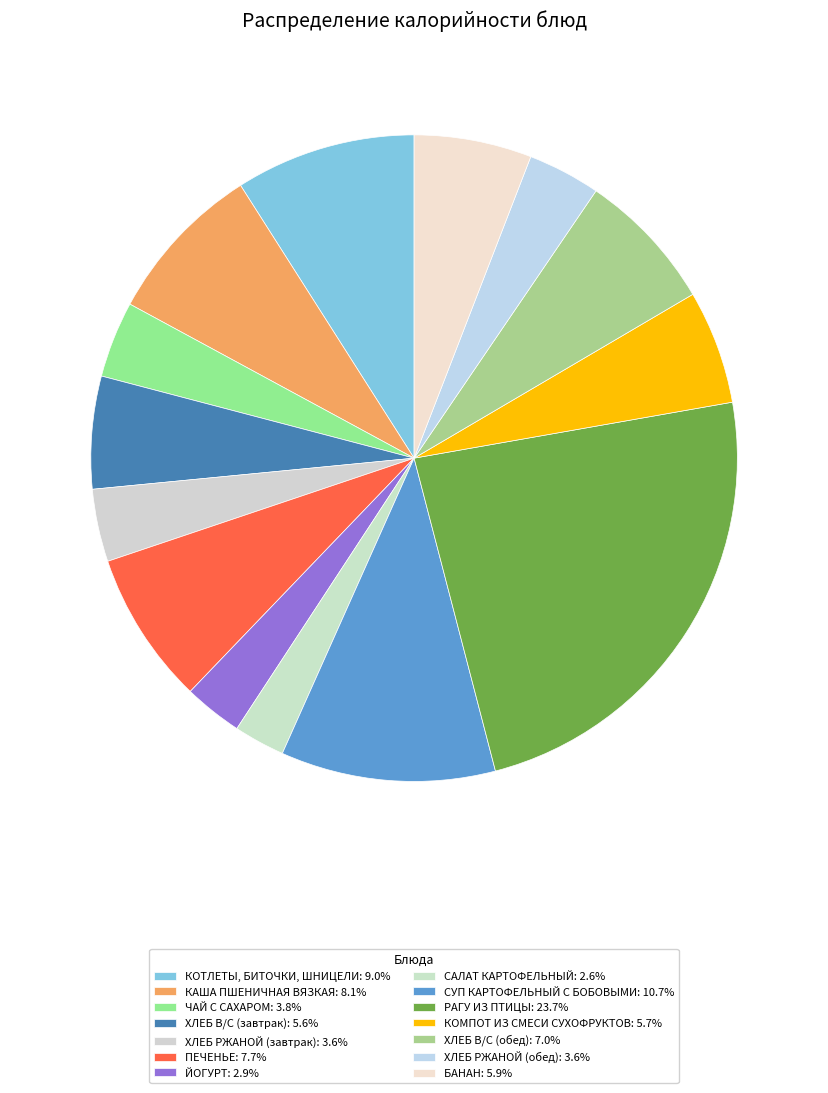

The СУП КАРТОФЕЛЬНЫЙ С БОБОВЫМИ slice represents 21% of the pie. True or false?

False